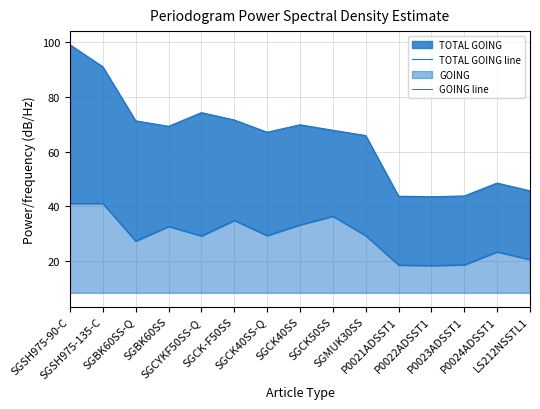

Reading right to left, extract all data points from this chart.

TOTAL GOING line: 45.7	48.5	43.8	43.5	43.7	65.9	67.8	69.8	67.1	71.6	74.3	69.3	71.2	91.0	99.0
GOING line: 20.6	23.4	18.7	18.4	18.6	29.4	36.4	33.3	29.4	34.9	29.2	32.7	27.4	41.1	41.1